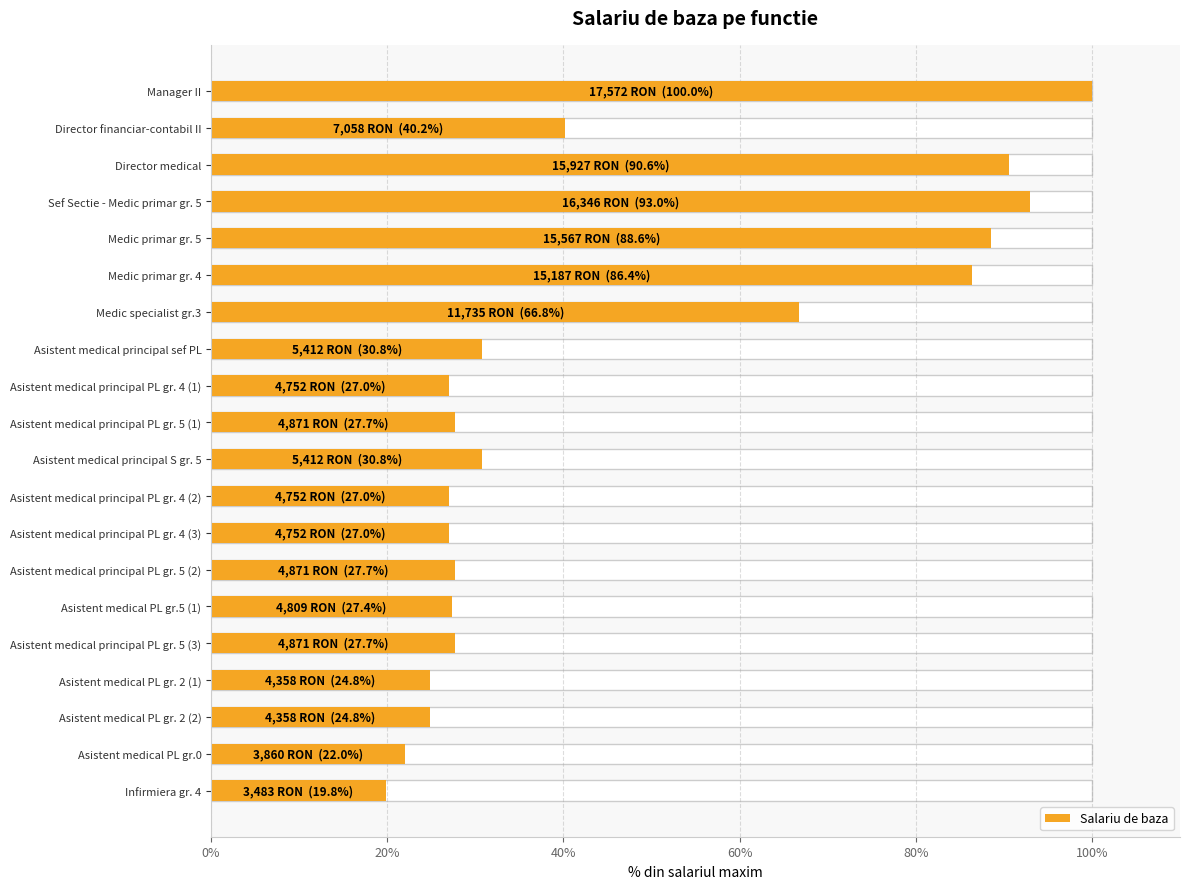

Does the chart contain any negative values?

No